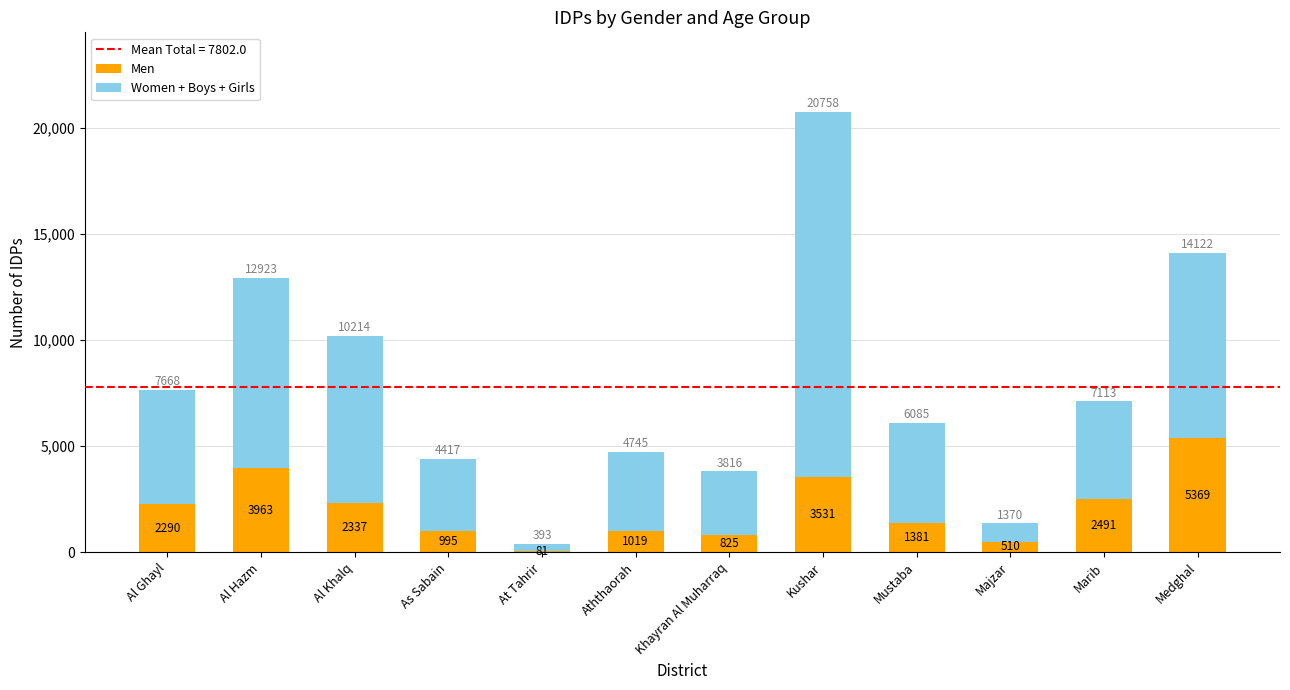

What is the total value across all series at Mustaba?

6085.0